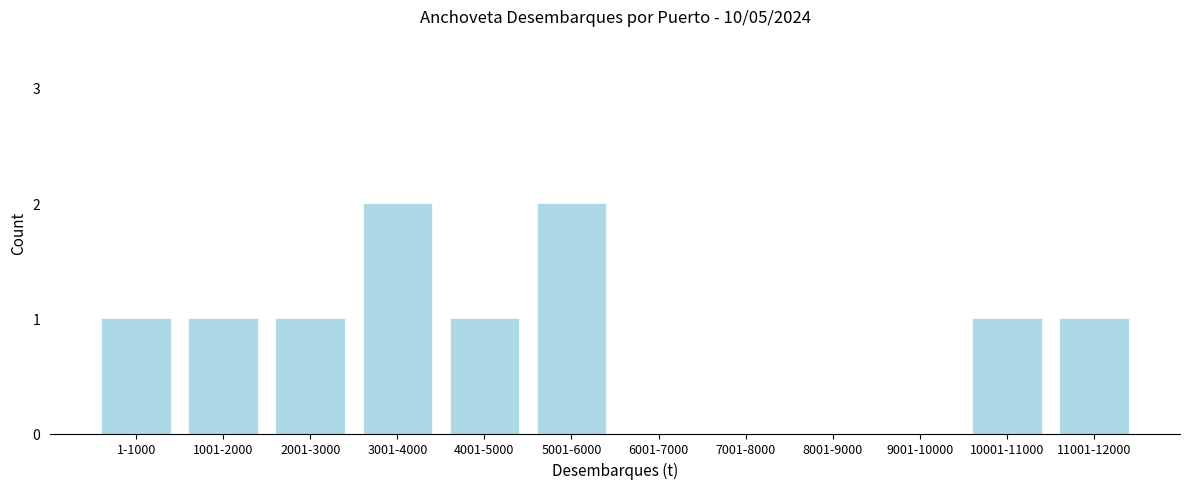

Reading left to right, transcribe all the data shown in this chart.

1-1000=1	1001-2000=1	2001-3000=1	3001-4000=2	4001-5000=1	5001-6000=2	6001-7000=0	7001-8000=0	8001-9000=0	9001-10000=0	10001-11000=1	11001-12000=1